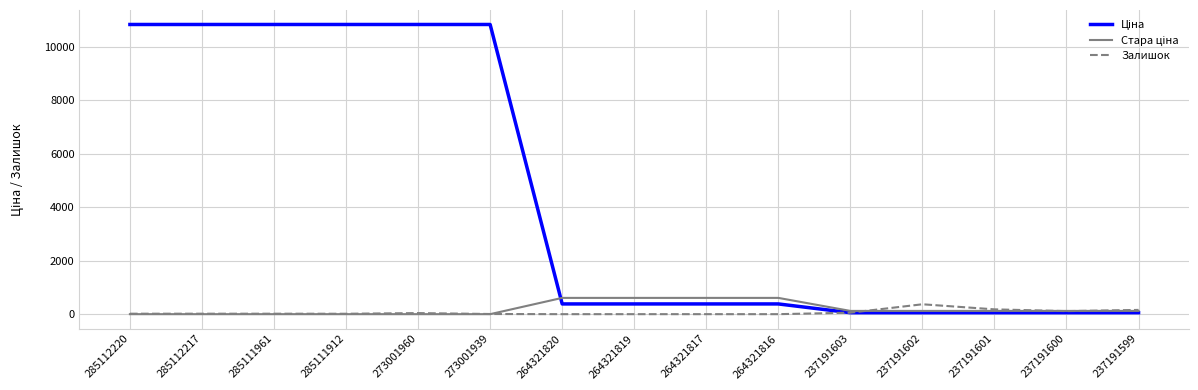

What is the maximum value shown in the chart?

10840.1